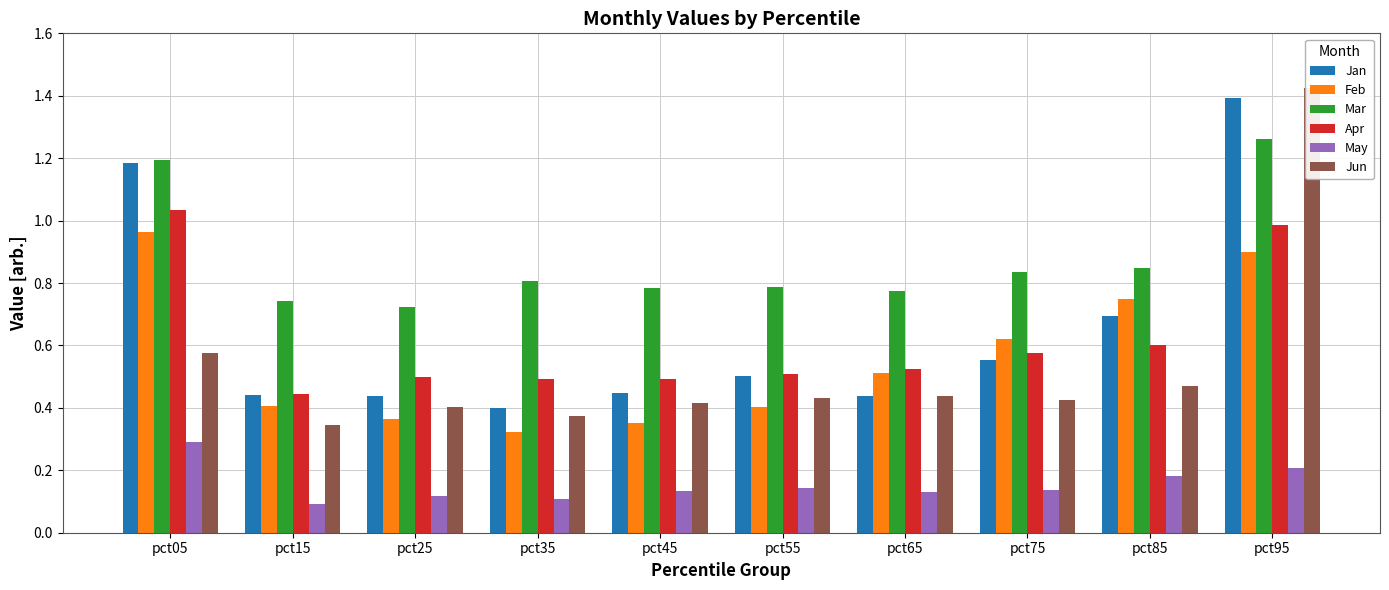

The Apr series shows 1.0 at pct05. True or false?

True